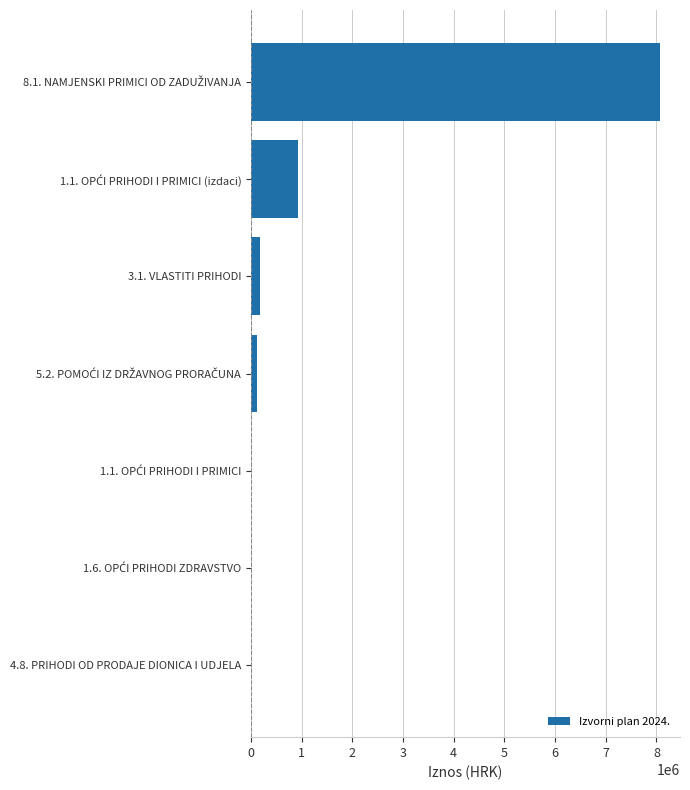

What is the maximum value shown in the chart?

8062469.0